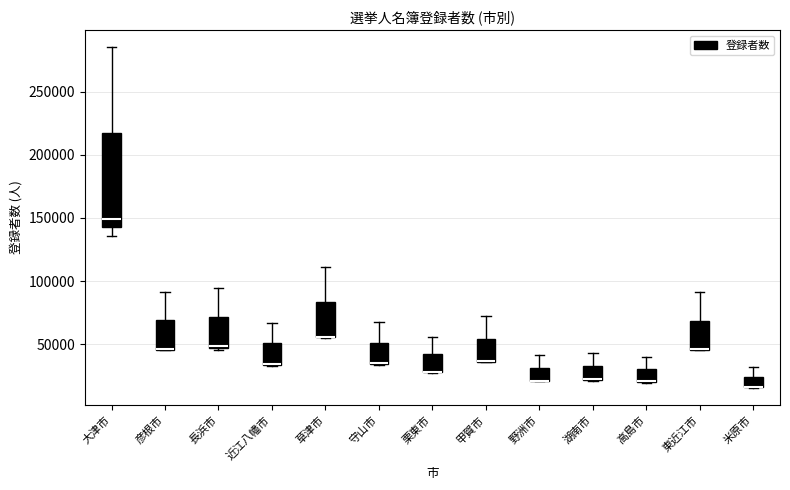

Which box is the tallest, from its lower edge to its upper edge?

大津市